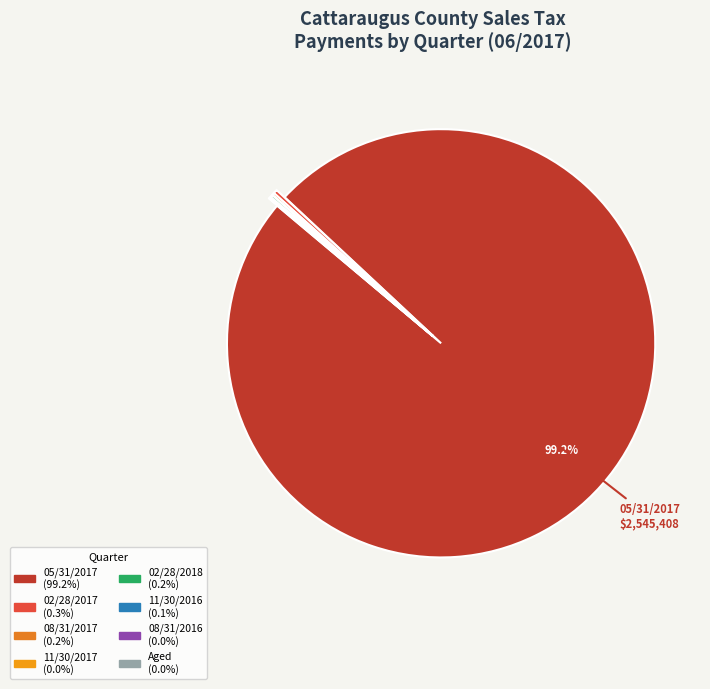

Which slice is the smallest?

08/31/2016